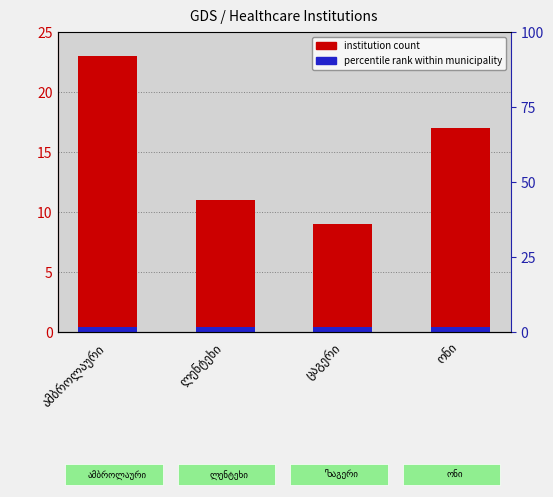

Reading left to right, what are all the values shown in this chart?

institution count: 23.0	11.0	9.0	17.0
percentile rank within municipality: 0.4	0.4	0.4	0.4